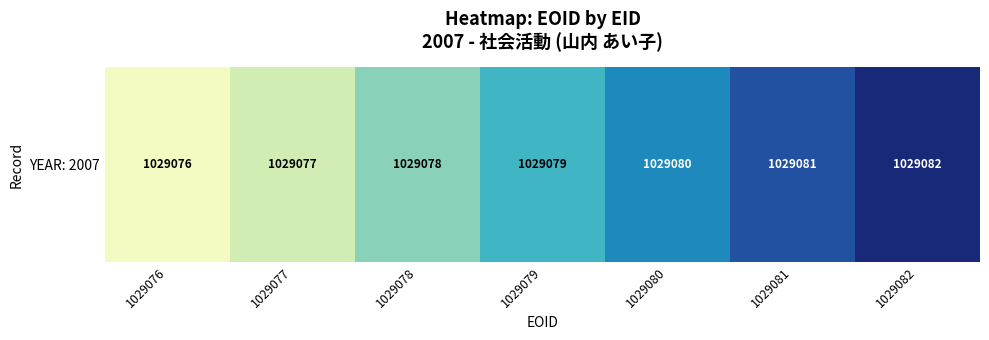

How many values are below 1029079?

3